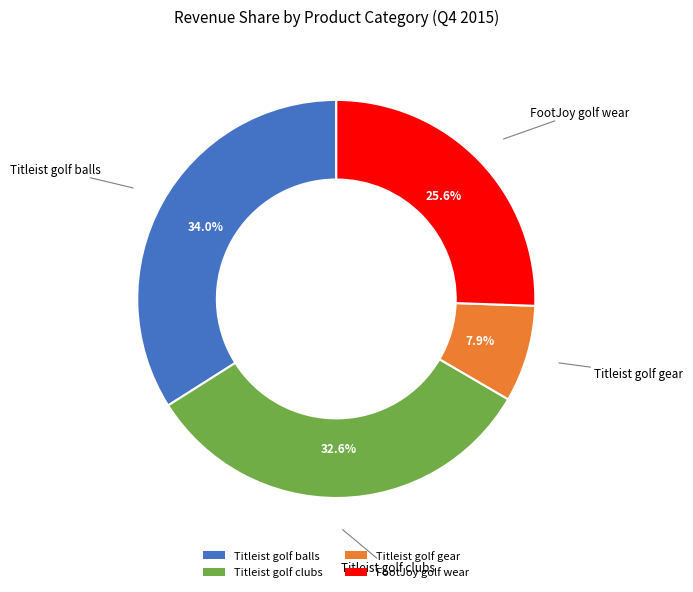

To the nearest percent, what is the average slice percentage?

25%